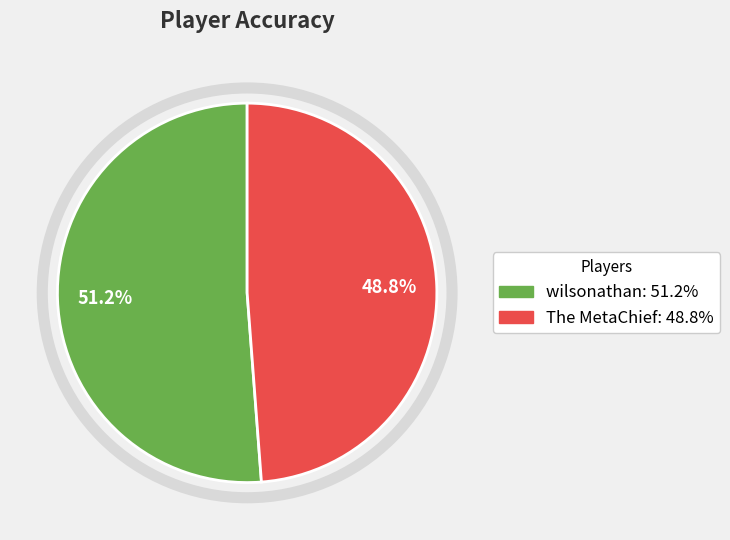

Is it true that The MetaChief is 49% of the pie?

True